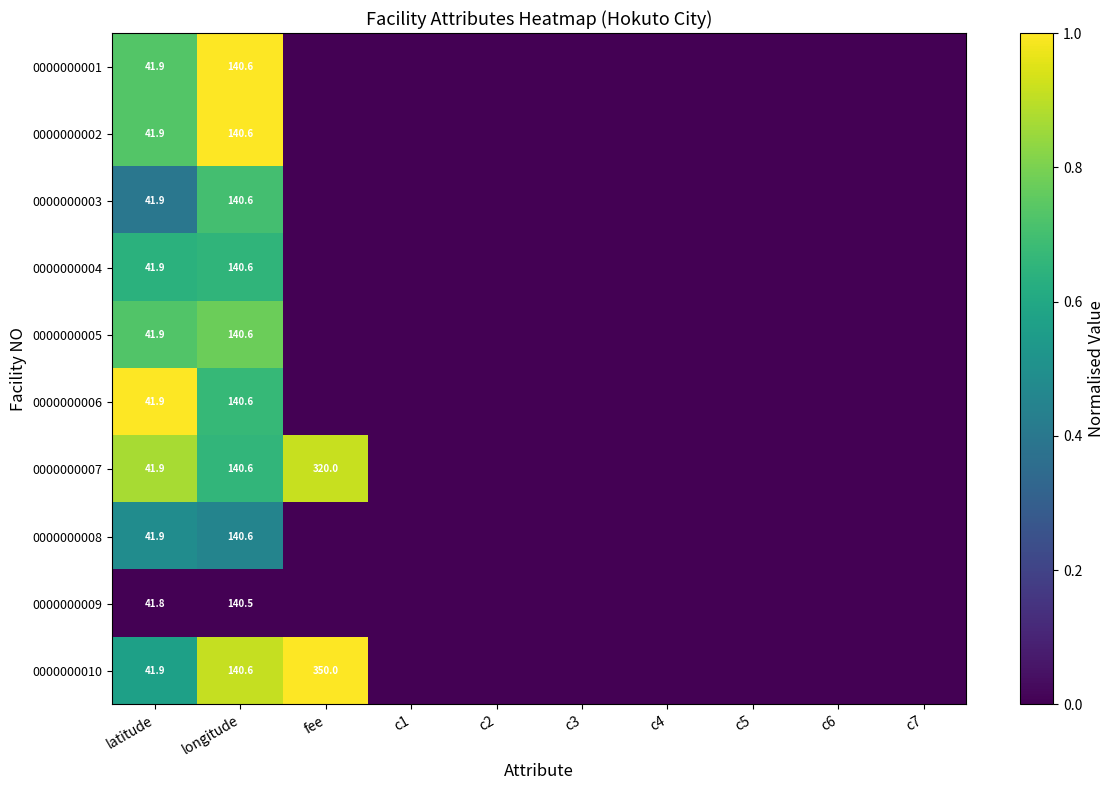

The 0000000008 series shows 15.9 at latitude. True or false?

False